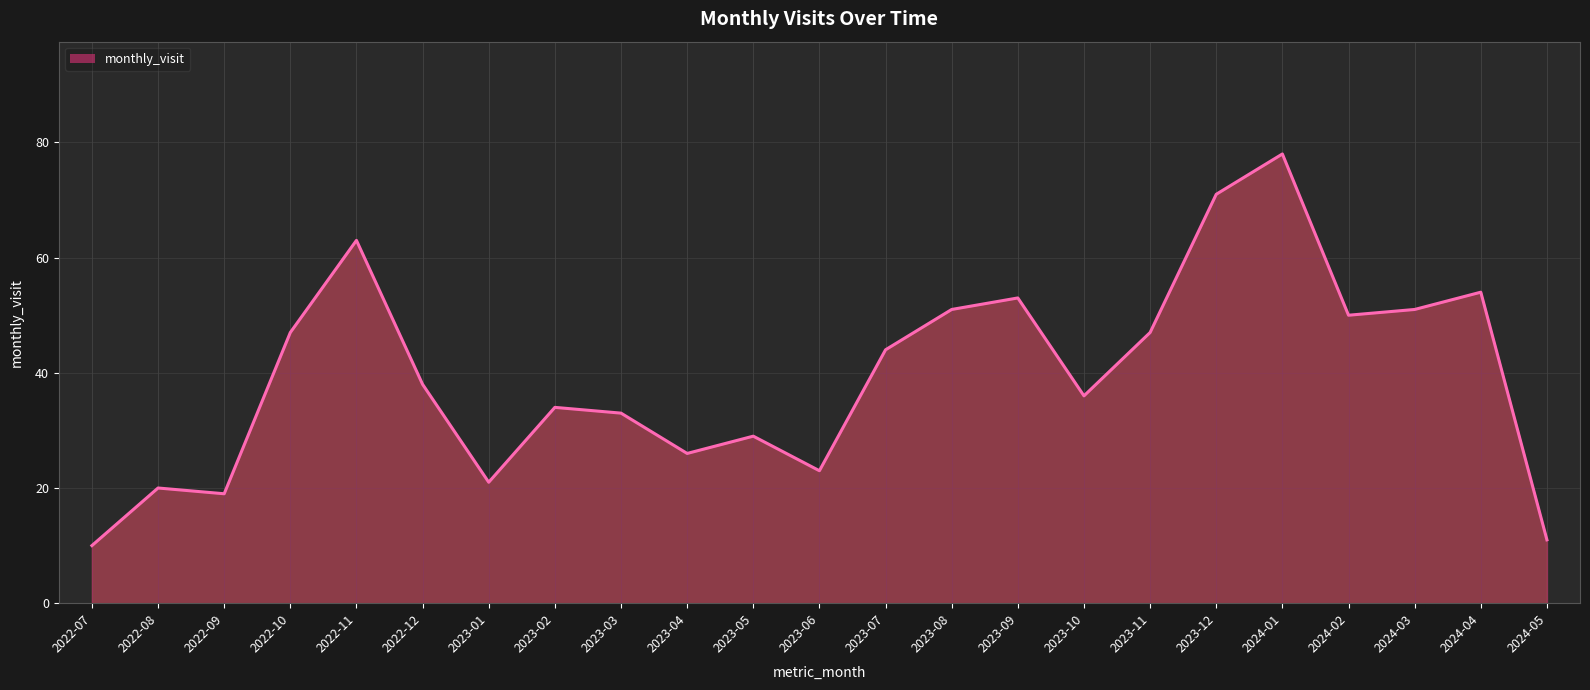

What is the difference between the maximum and minimum values?

68